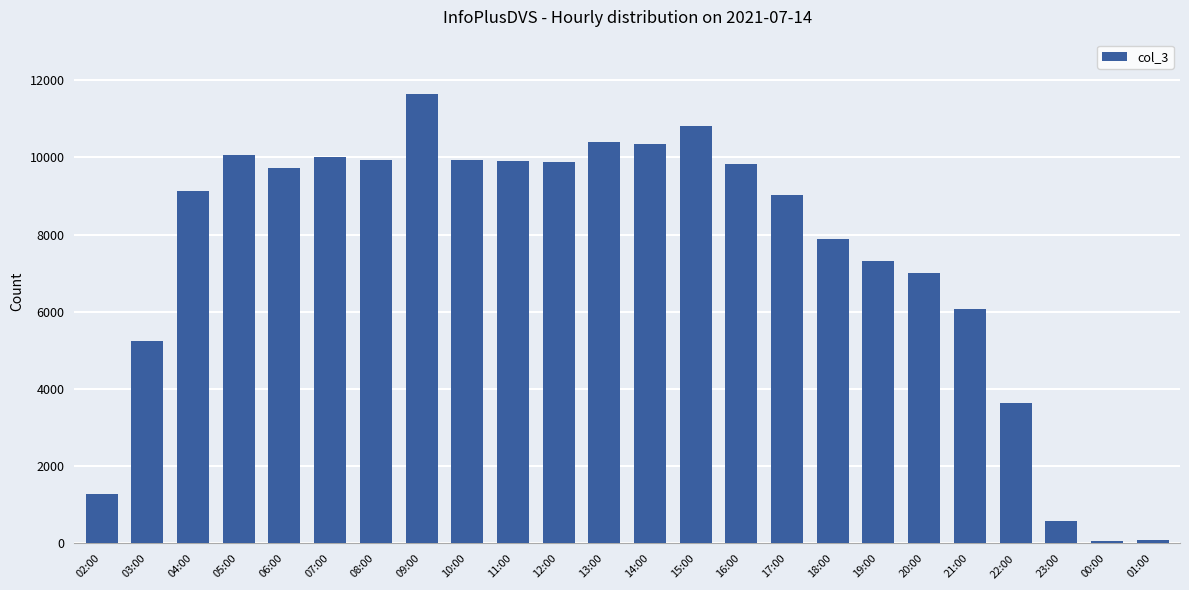

What is the maximum value shown in the chart?

11652